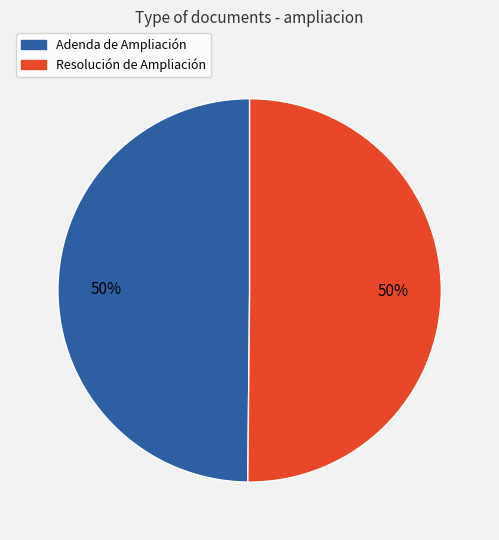

The Resolución de Ampliación slice represents 50% of the pie. True or false?

True